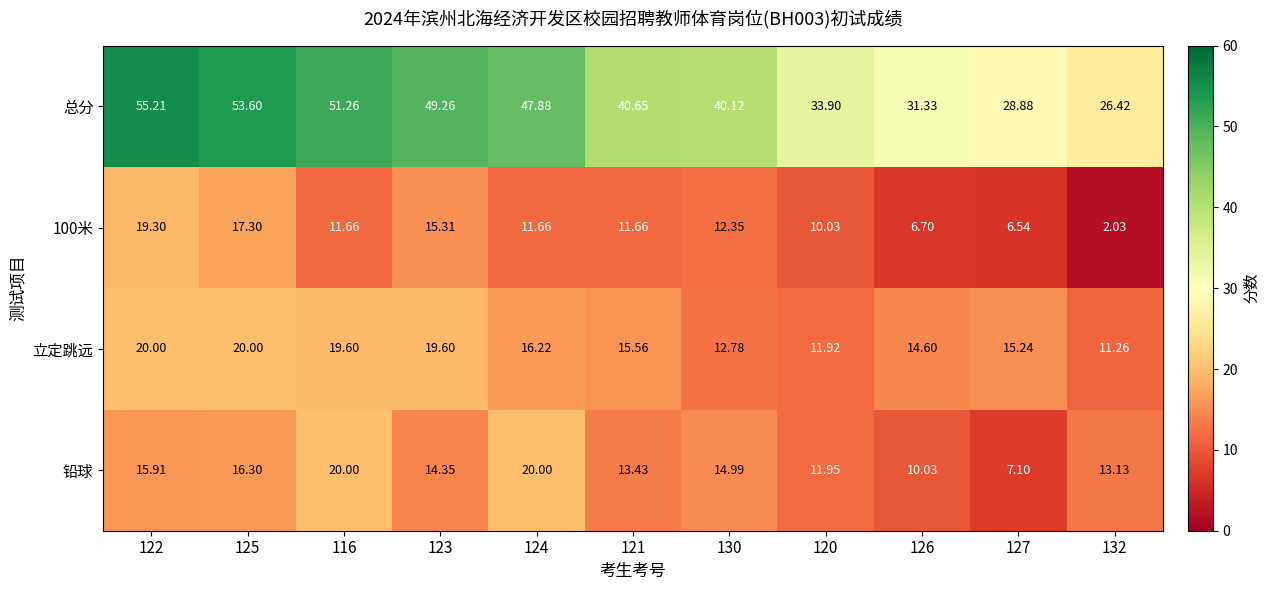

Between 116 and 132, which series saw the biggest shift?

总分